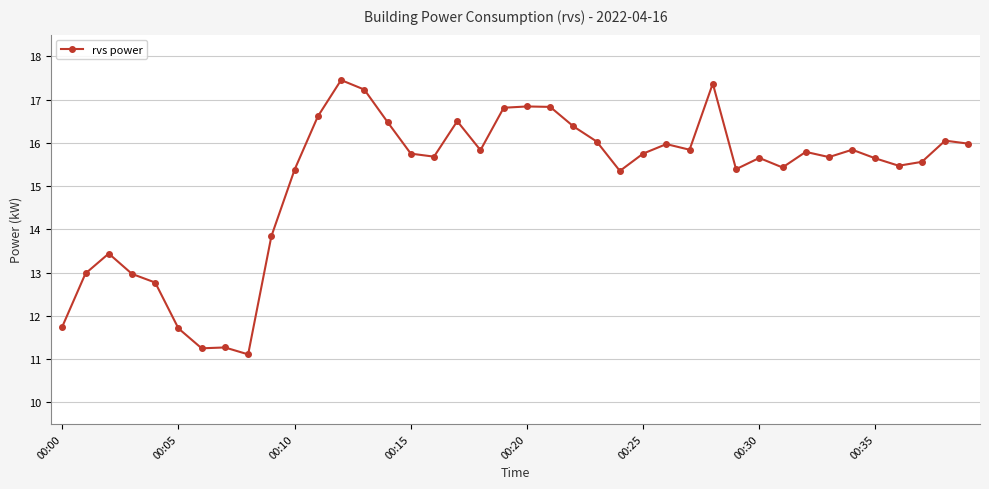

What is the difference between the maximum and minimum values?

6.3